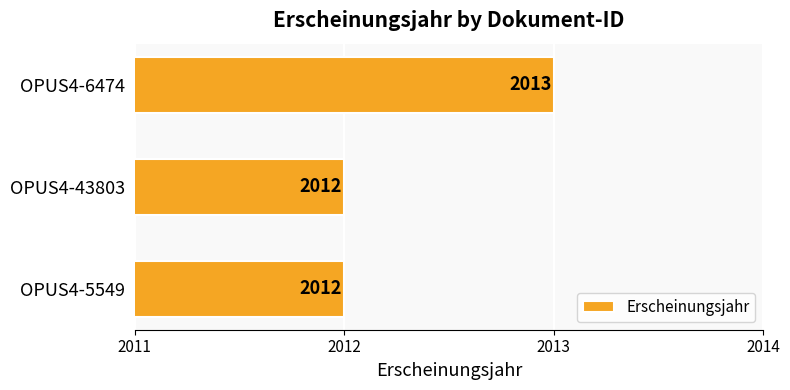

What is the ratio of the value at OPUS4-5549 to the value at OPUS4-6474?

1.0